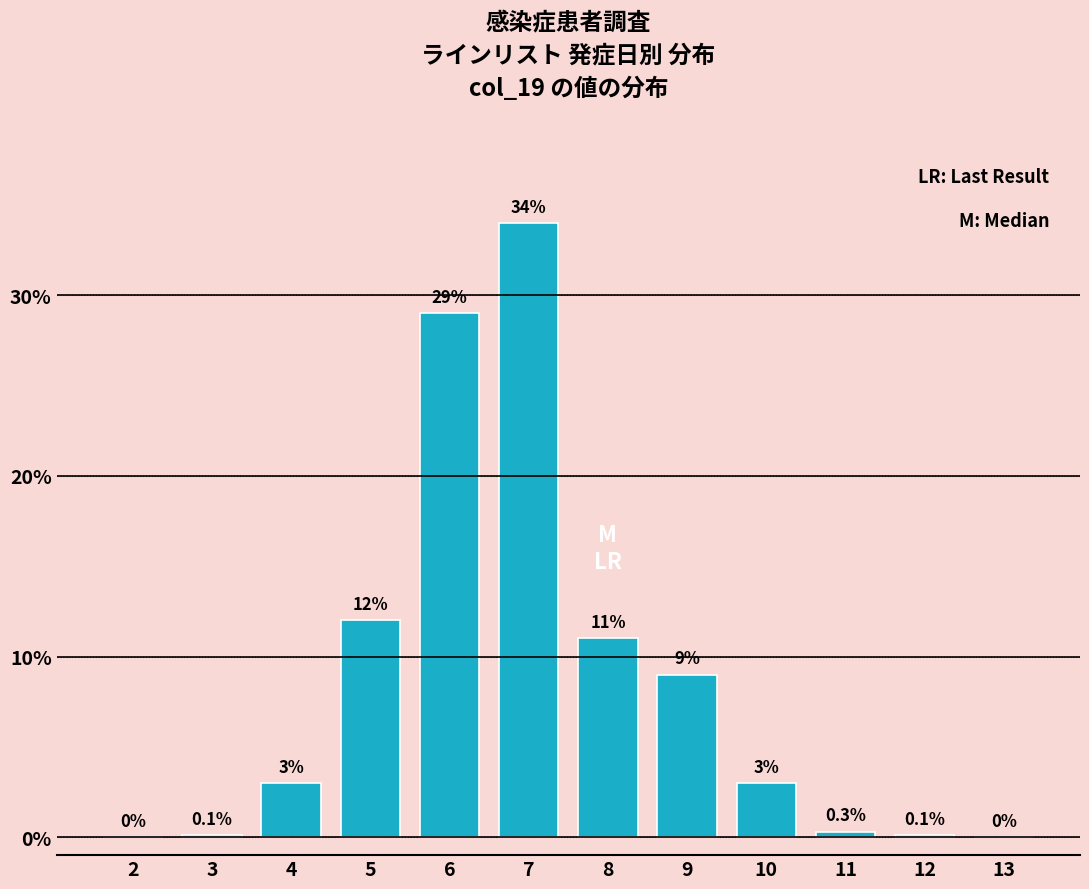

Reading left to right, extract all data points from this chart.

2=0.0	3=0.1	4=3.0	5=12.0	6=29.0	7=34.0	8=11.0	9=9.0	10=3.0	11=0.3	12=0.1	13=0.0